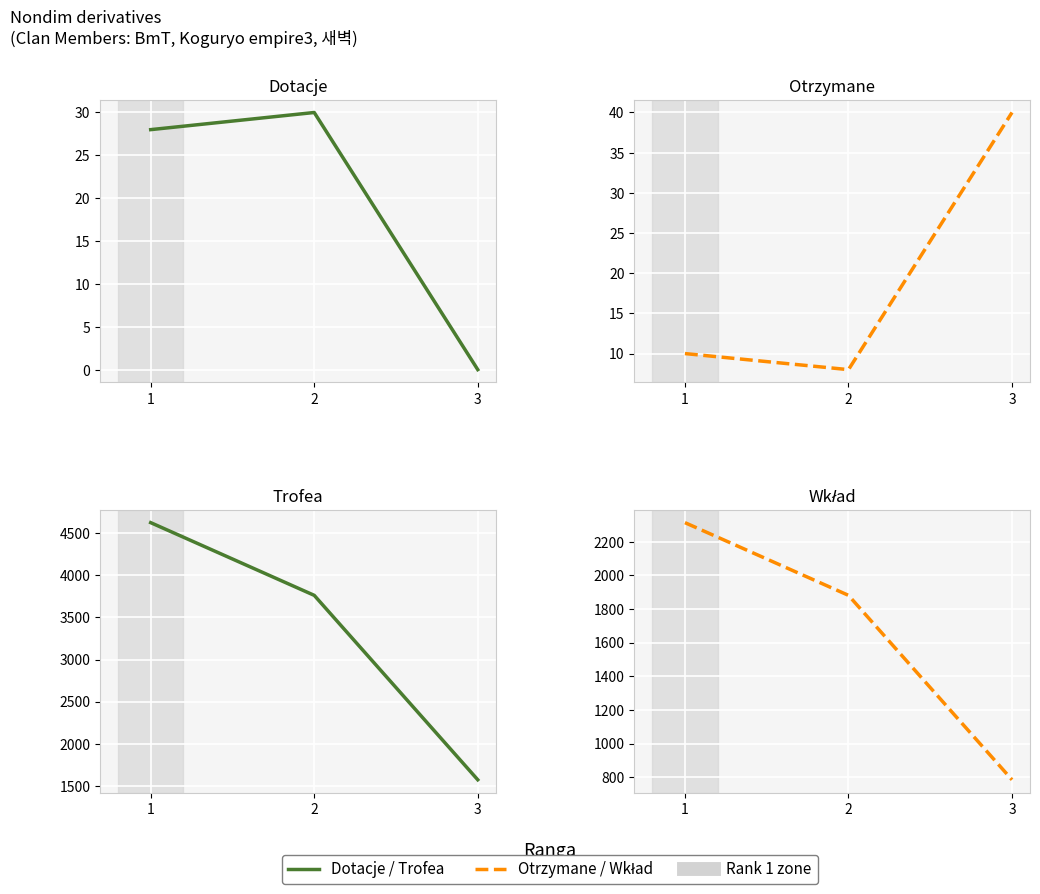

The Otrzymane series shows 40 at 3. True or false?

True